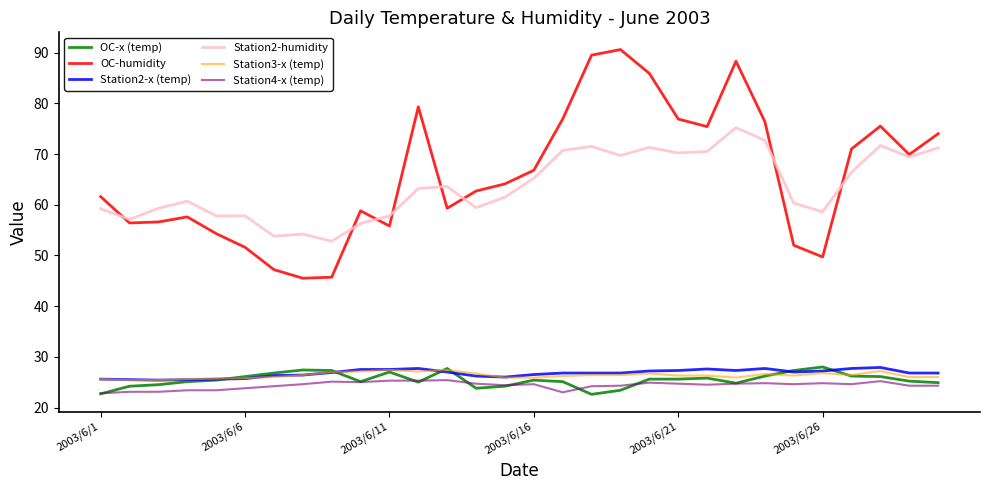

True or false: Station2-x (temp) and Station2-humidity cross at least once.

False